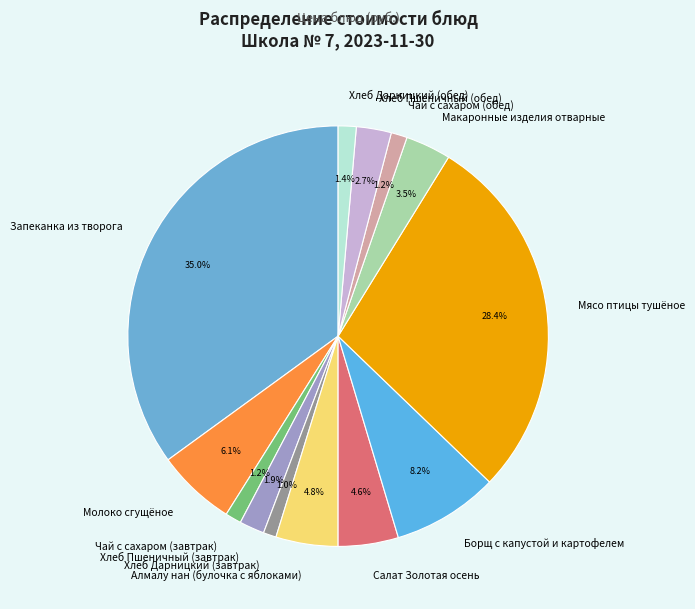

Is it true that Хлеб Дарницкий (обед) is 1% of the pie?

True